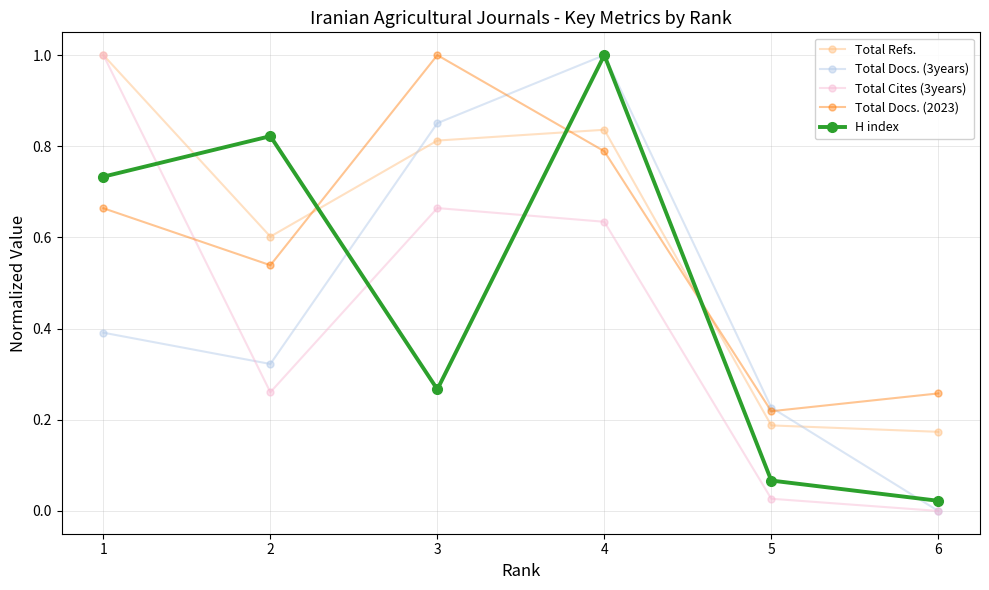

Rank the categories by Total Docs. (3years) value from lowest to highest.

6, 5, 2, 1, 3, 4